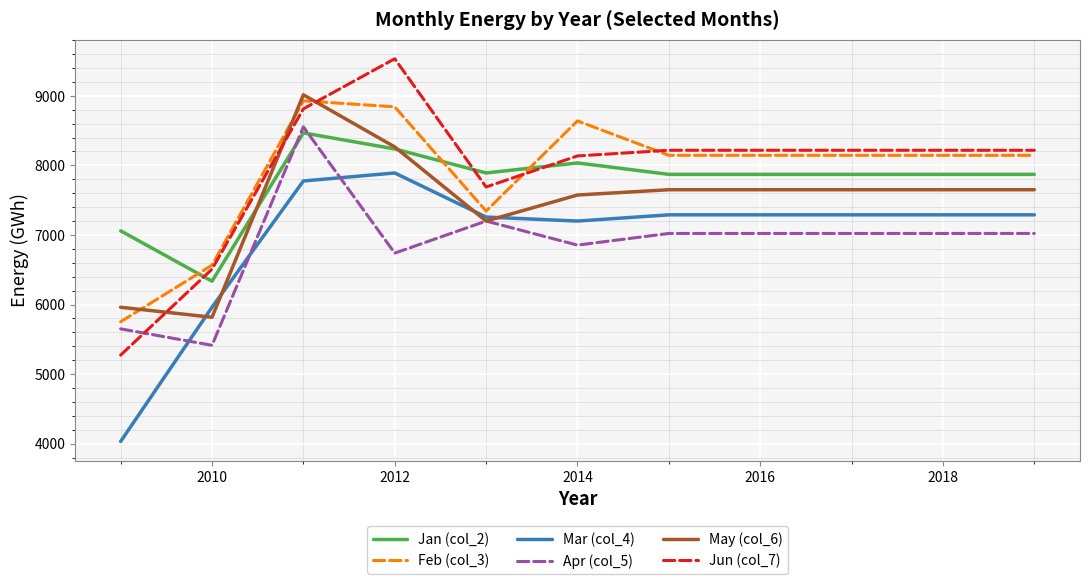

Which series has the widest spread of values?

Jun (col_7)